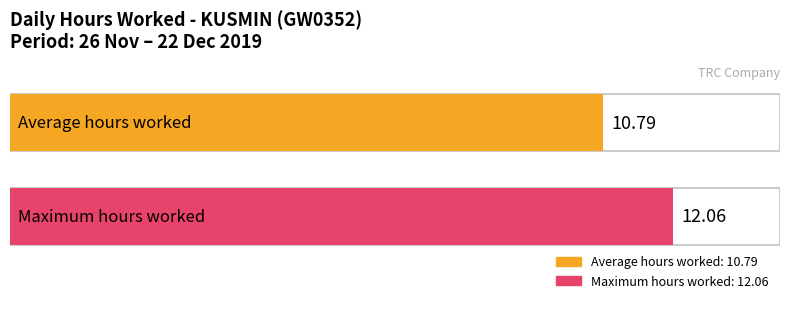

Count the number of data series in this chart.

2